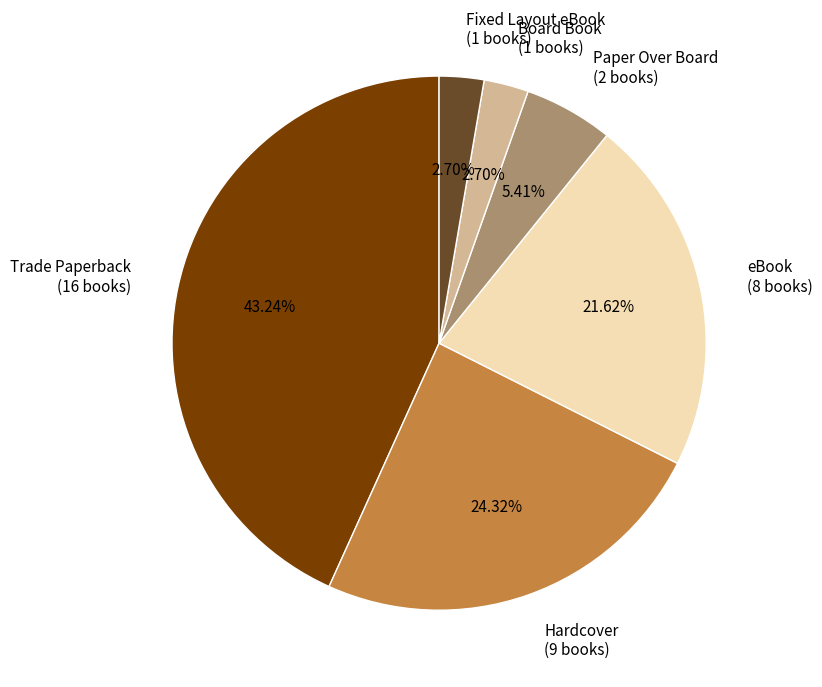

True or false: Board Book accounts for 3% of the total.

True